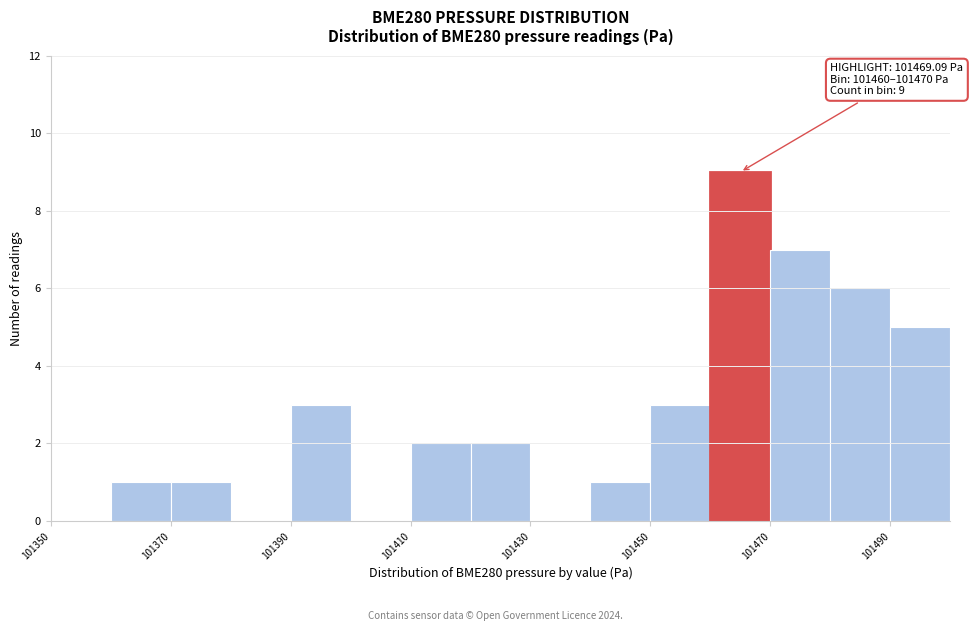

Which range on the x-axis has the tallest bar?

101460 to 101470